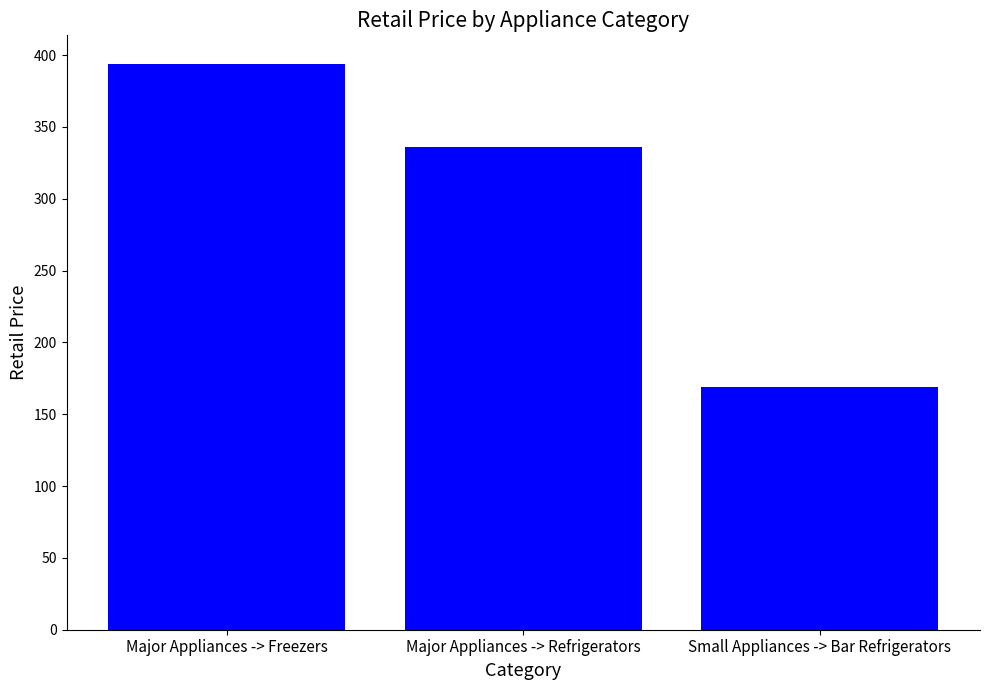

Approximately how many times larger is the value at Small Appliances -> Bar Refrigerators compared to Major Appliances -> Refrigerators?

0.5